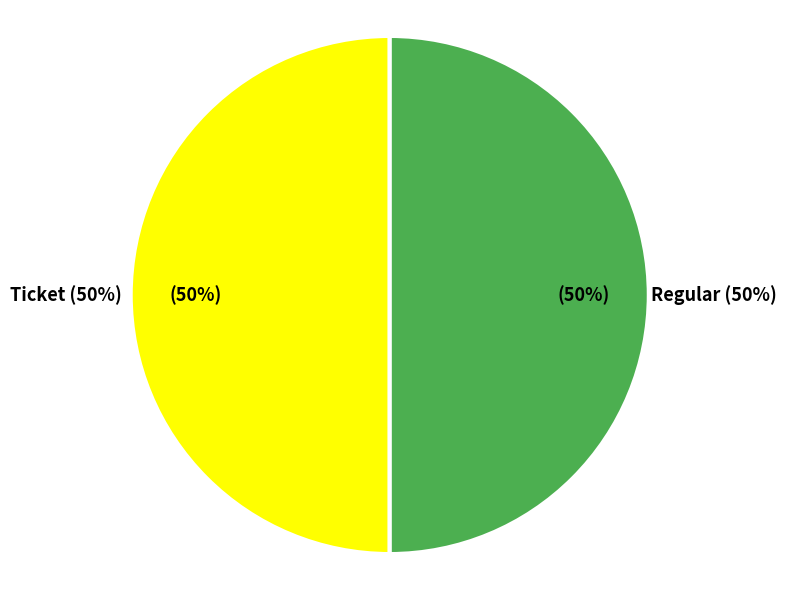

Rank the categories by value from lowest to highest.

Ticket (io_index=0), Regular (io_index=36)